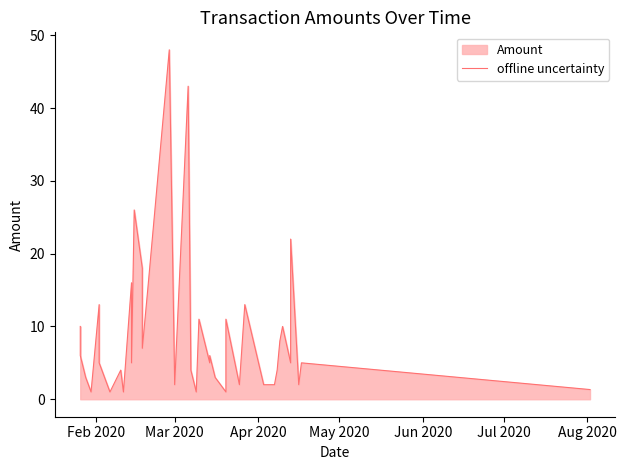

How many interior local peaks (higher than both neighbors) does the data have?

13